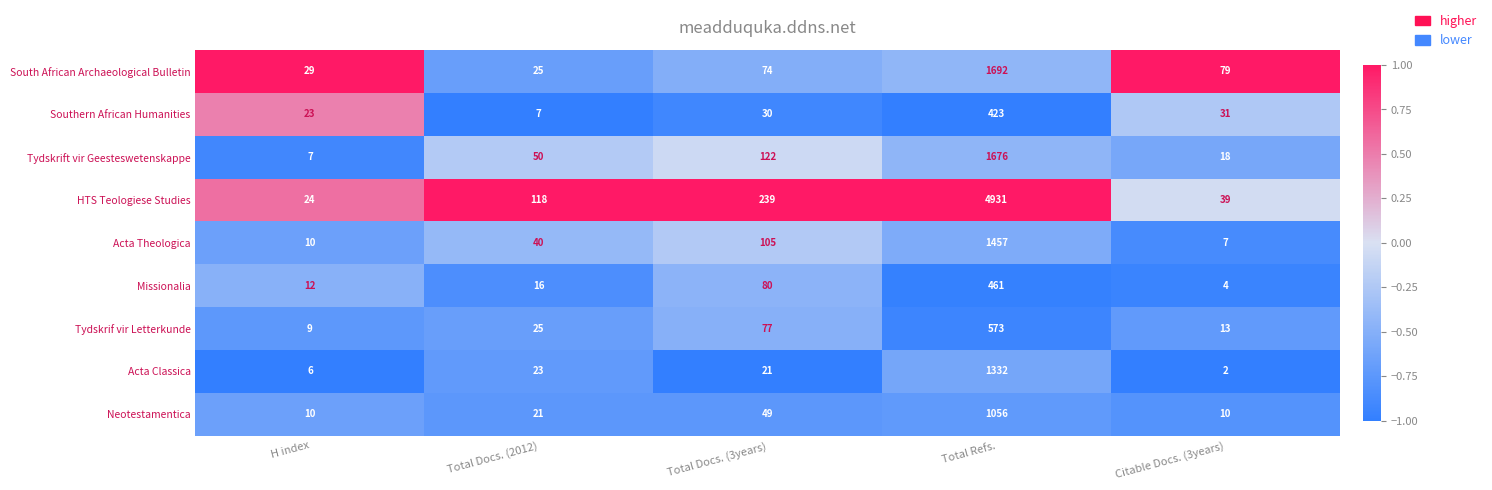

At which category is the sum across all series the highest?

Total Refs.